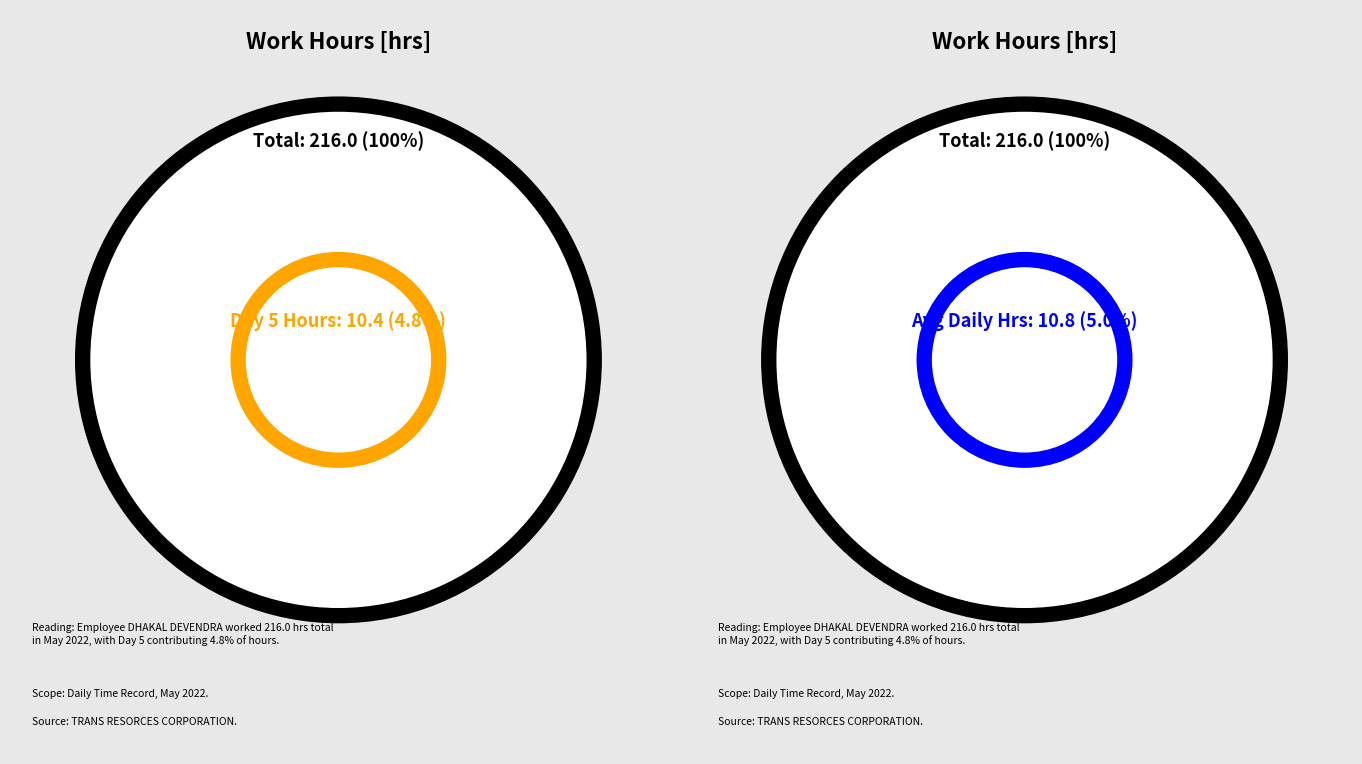

What percentage do Day 7 and Day 14 together represent?

9.1%